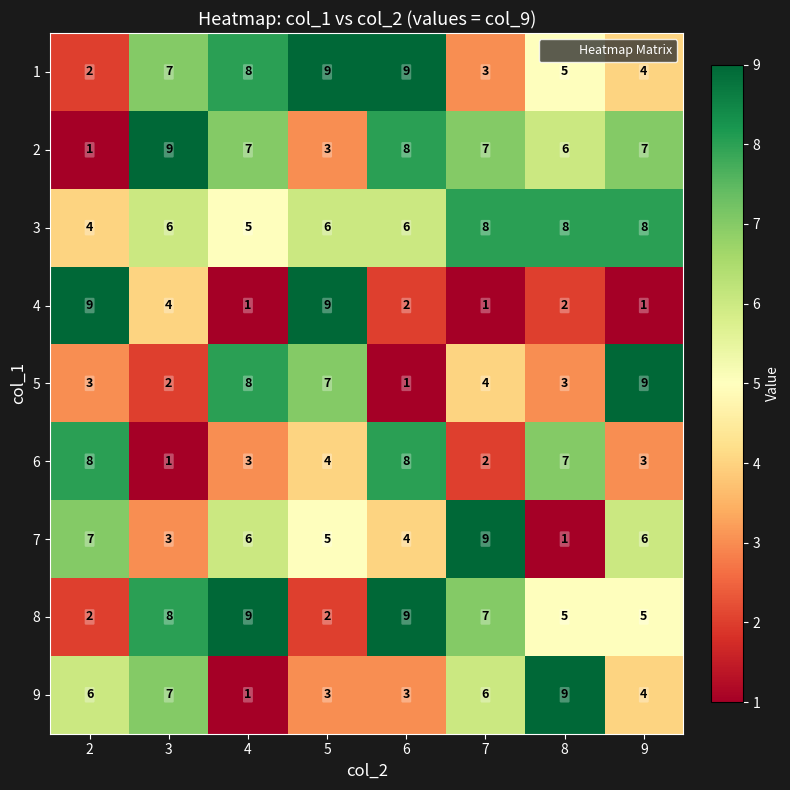

What is the sum of the 1 values at 3 and 4?

15